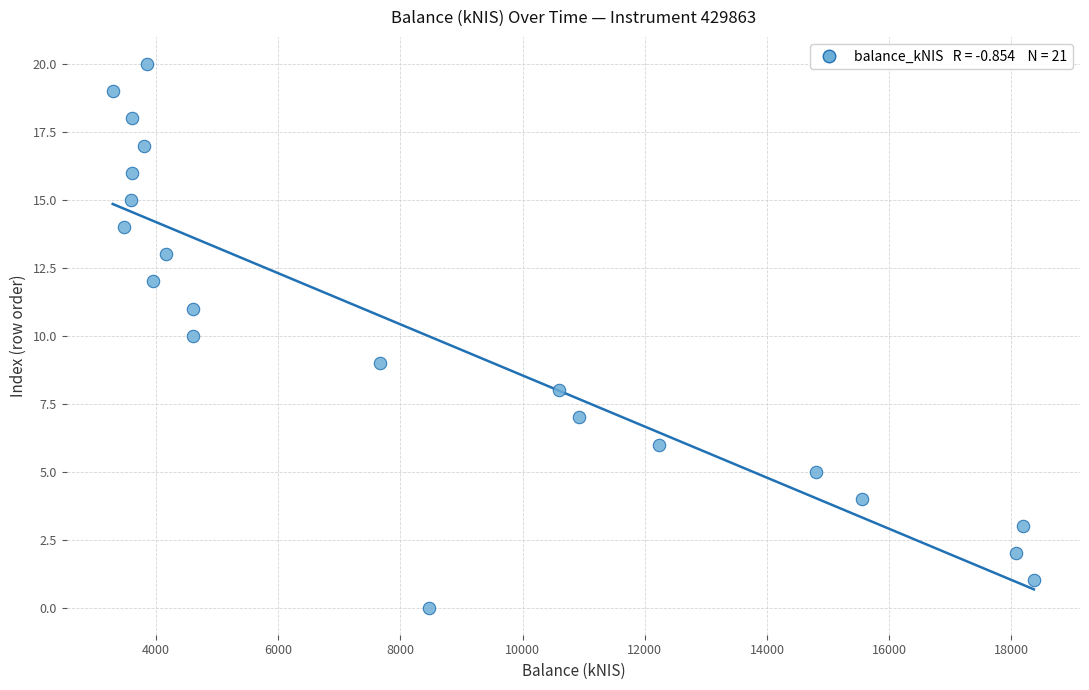

How many data points are displayed?

21